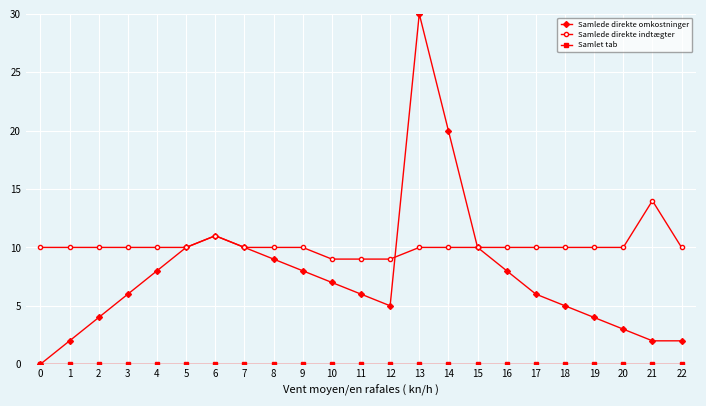

At which category does Samlede direkte omkostninger reach its first local valley?

12